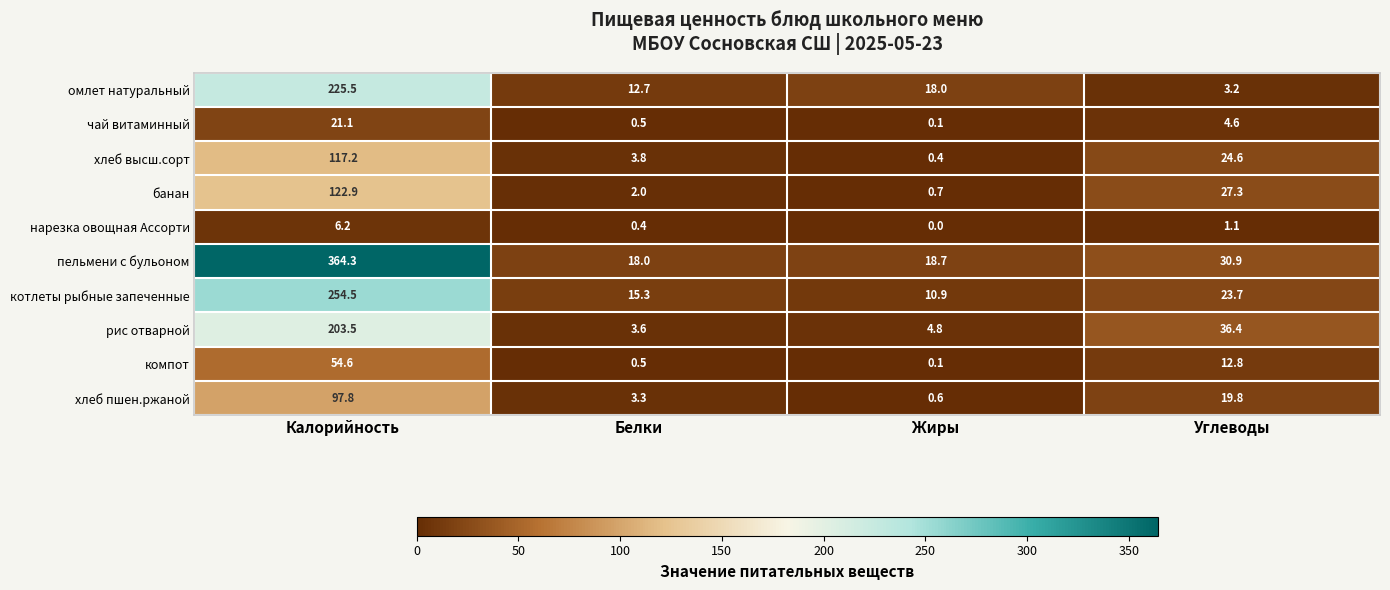

What is the sum of all хлеб пшен.ржаной values?

121.5